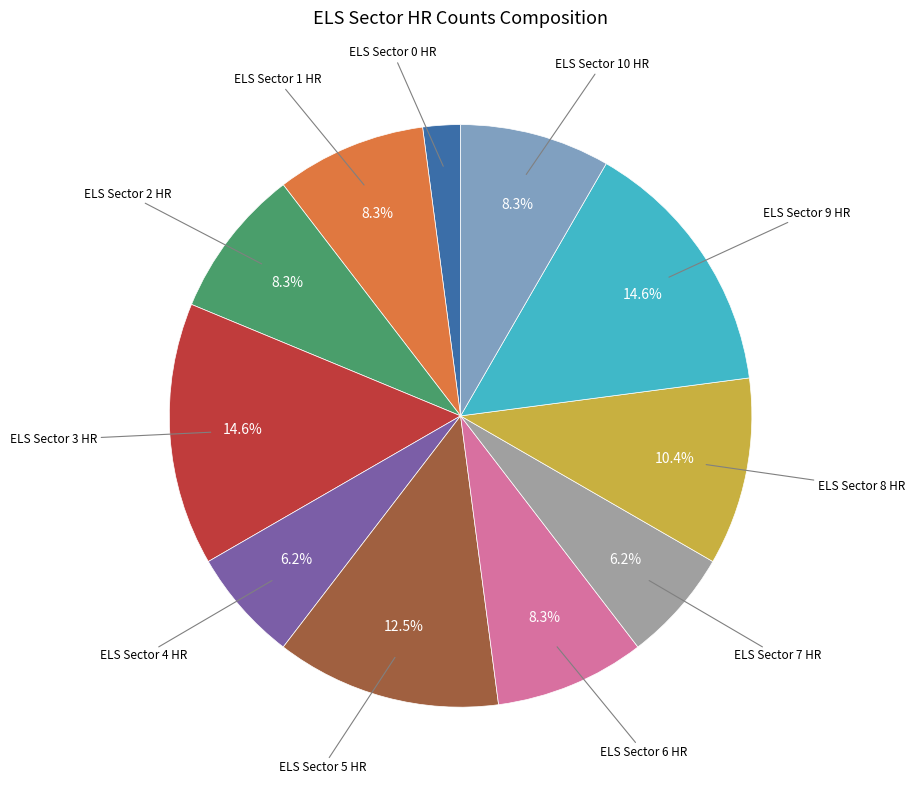

Does any single category account for the majority?

No